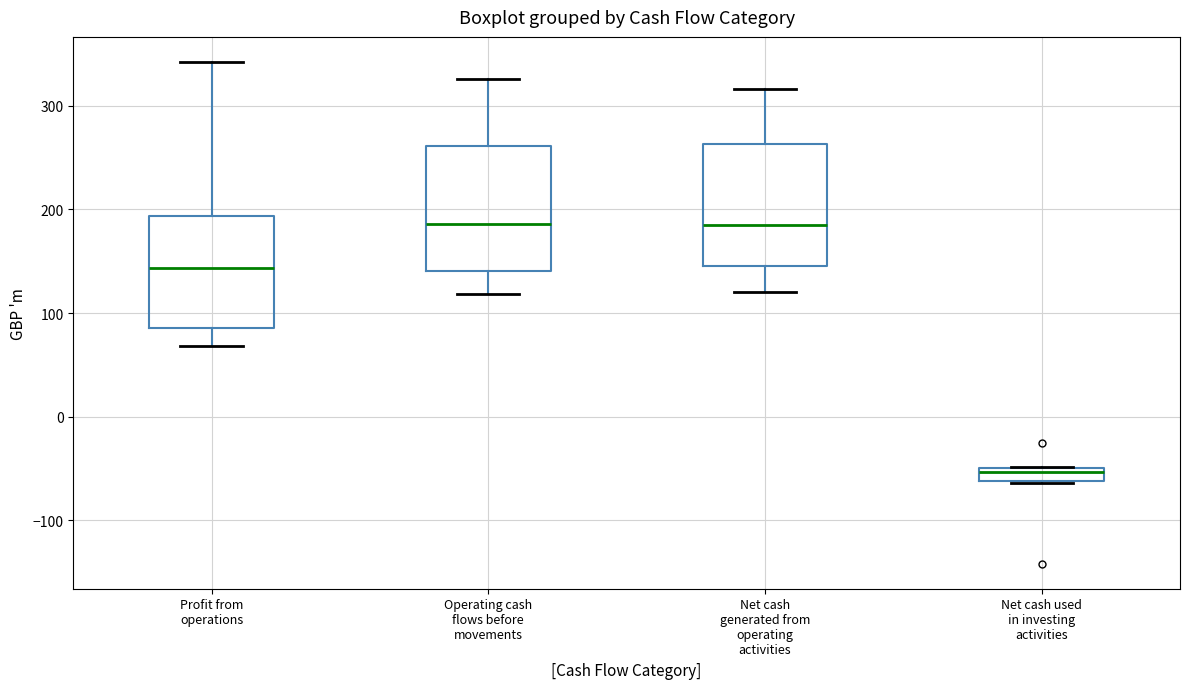

Which box's median line is the lowest?

Net cash used in investing activities